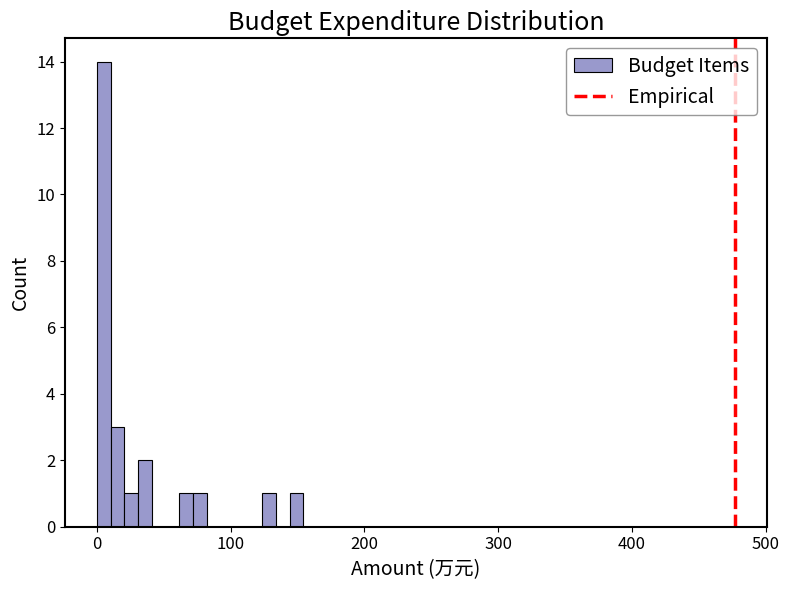

Read against the x-axis, roughly where is the centre of the tallest bar?

10